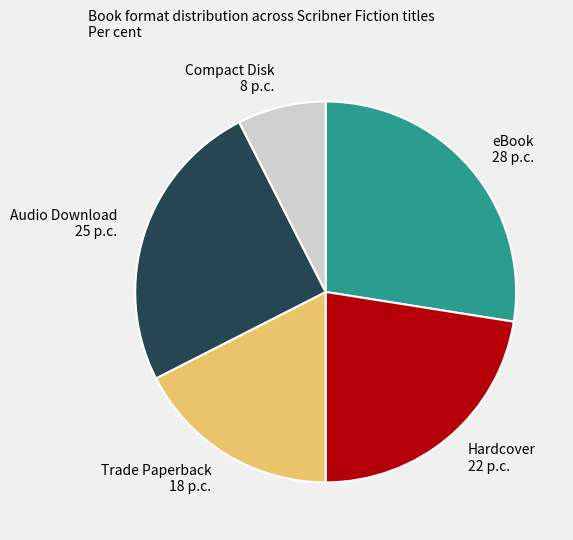

Rank the categories by value from highest to lowest.

eBook, Audio Download, Hardcover, Trade Paperback, Compact Disk